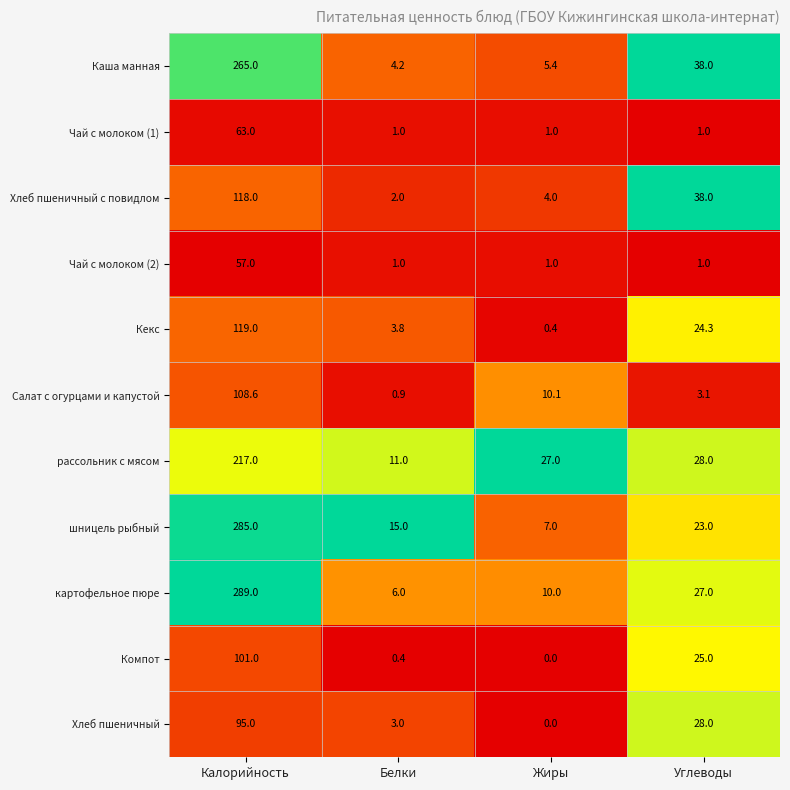

Where does the Кекс series first go above 24?

Калорийность